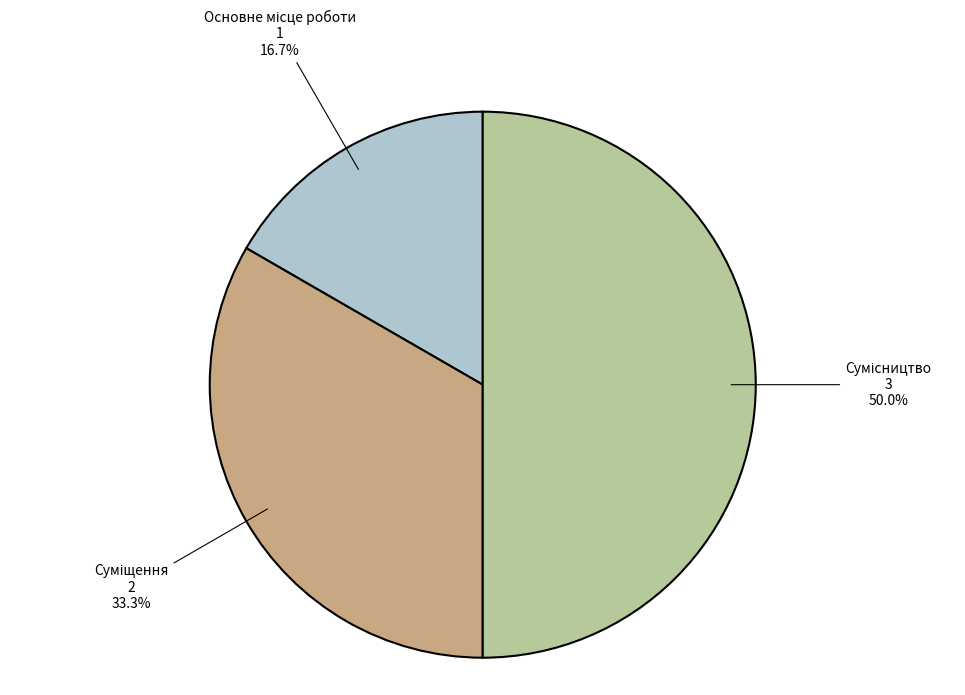

To the nearest percent, what is the combined percentage of Суміщення and Основне місце роботи?

50%